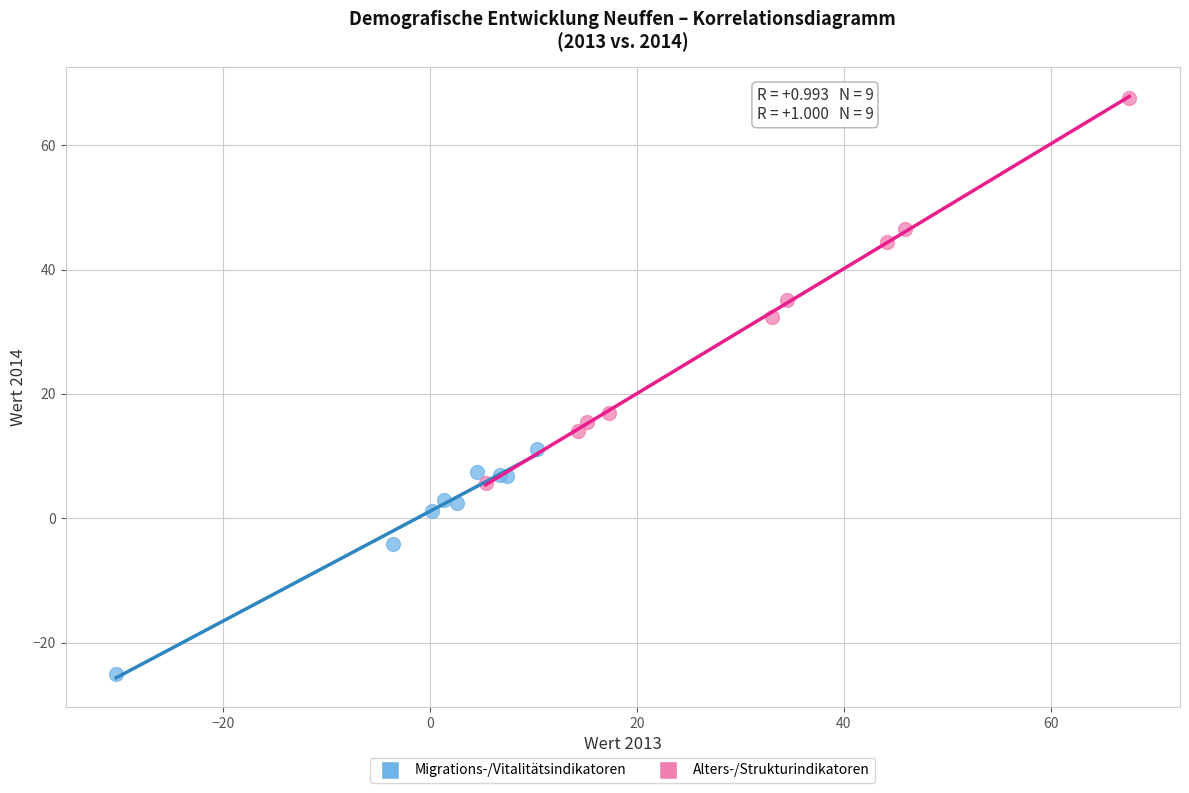

Which series contains the lowest Y value?

Migrations-/Vitalitätsindikatoren